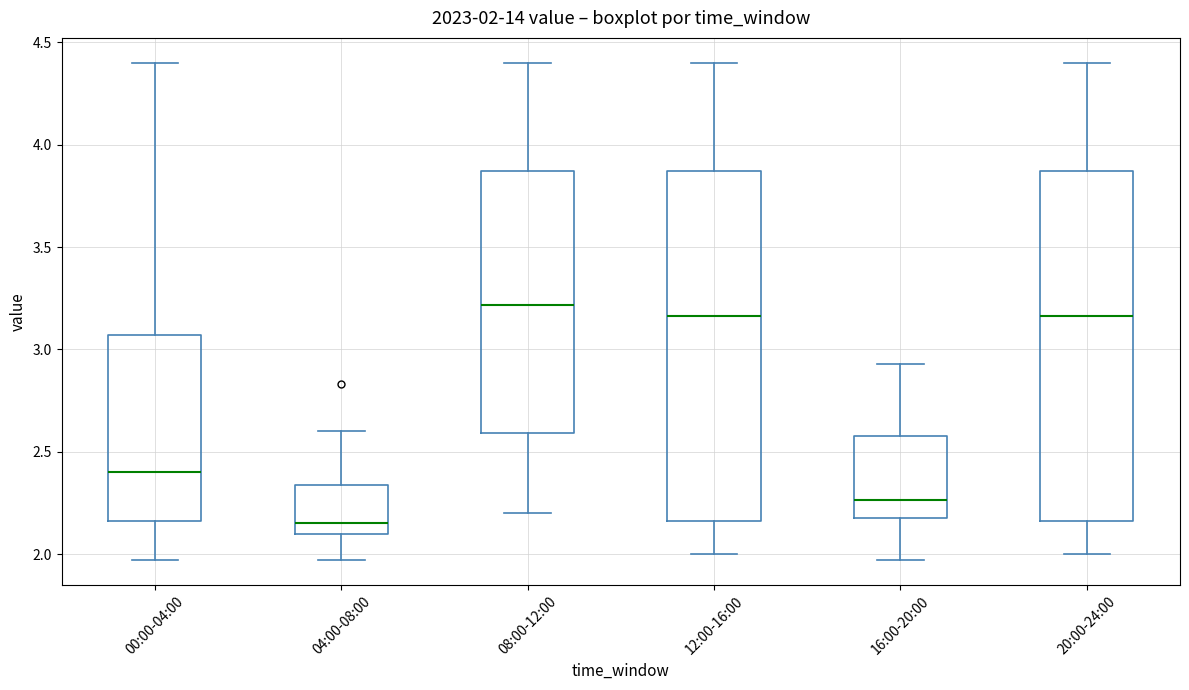

Which box's median line is the lowest?

04:00-08:00